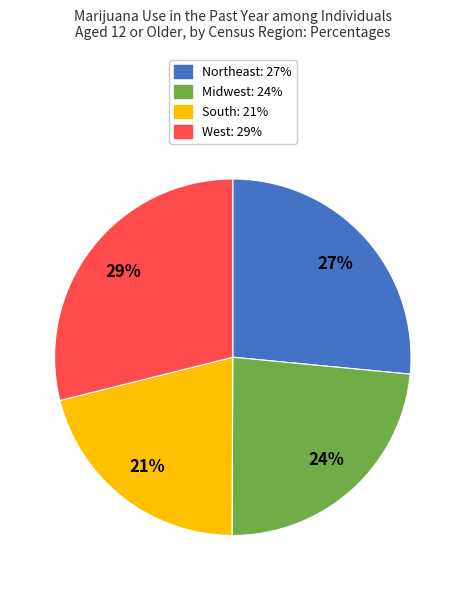

The Northeast slice represents 27% of the pie. True or false?

True